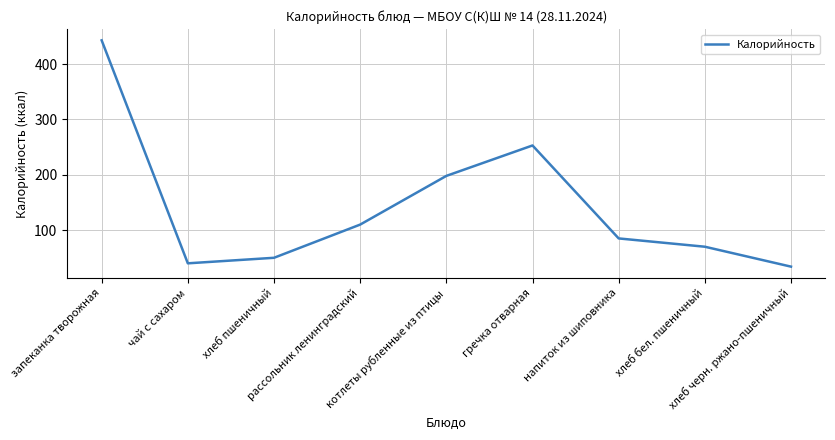

What is the minimum value shown in the chart?

34